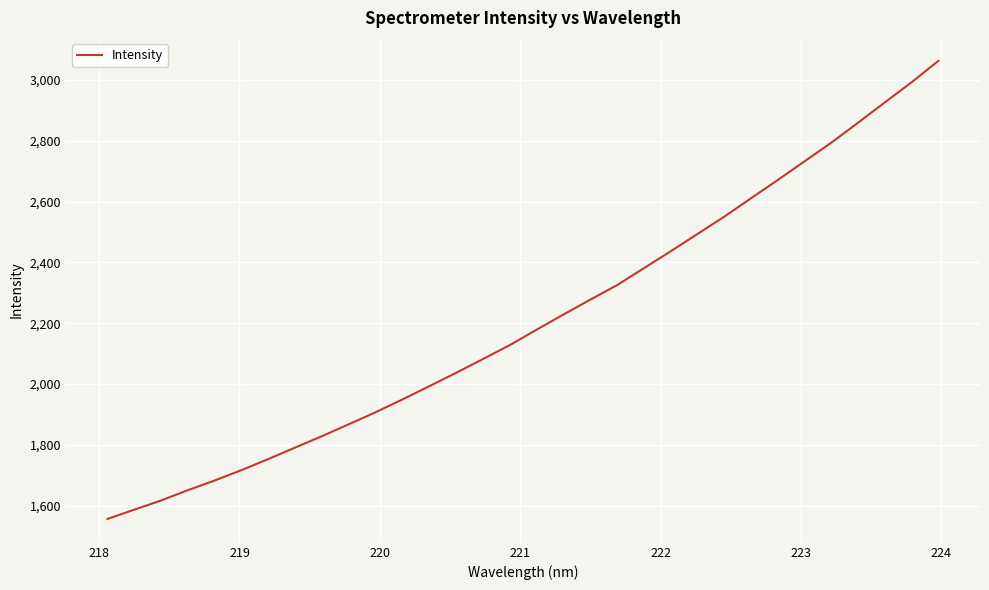

What is the difference between the maximum and minimum values?

1507.2